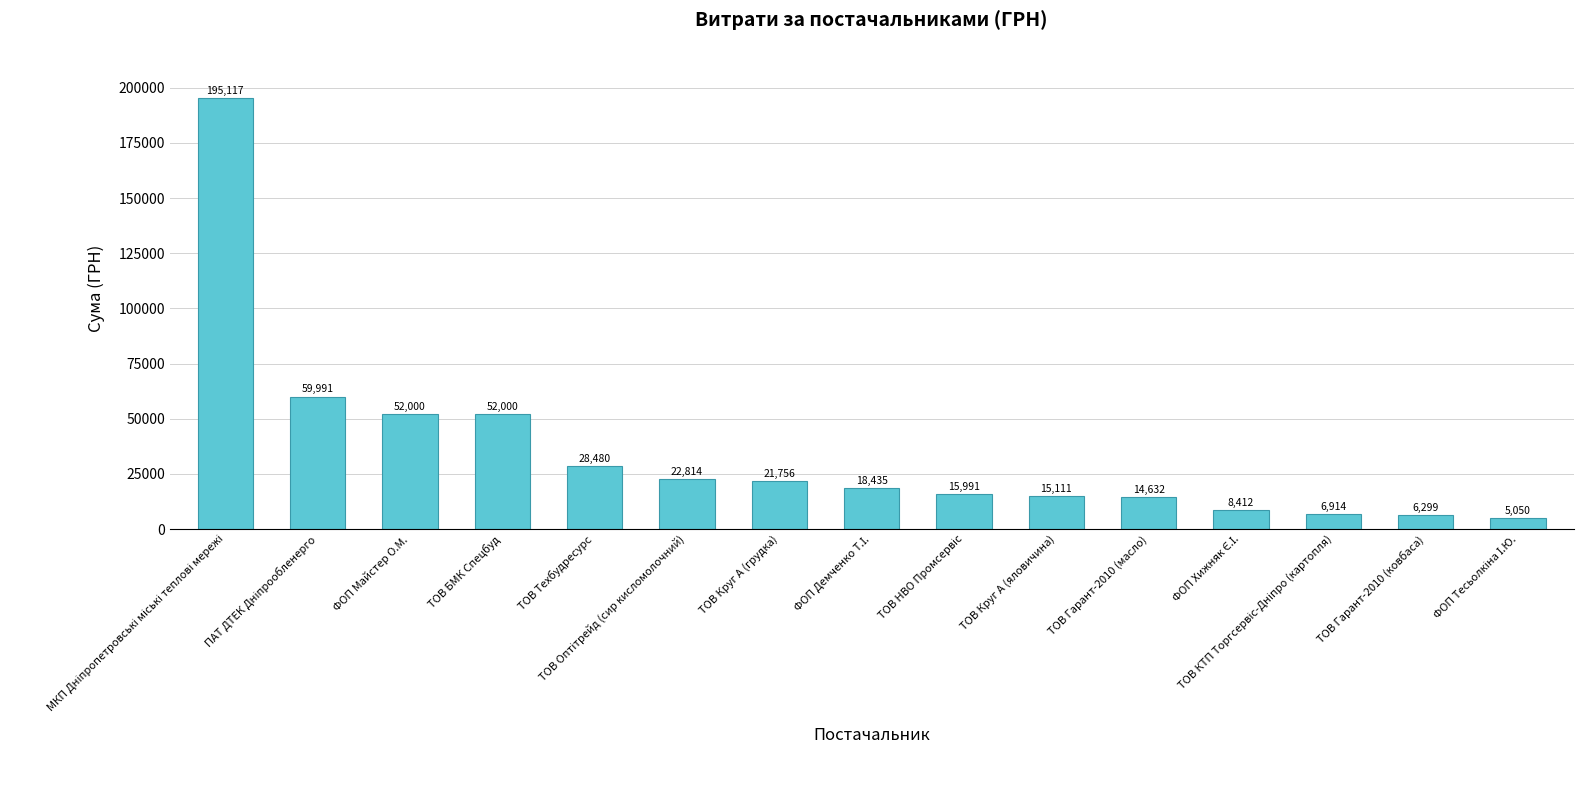

The chart shows a value of 52000.0 at ФОП Майстер О.М.. True or false?

True